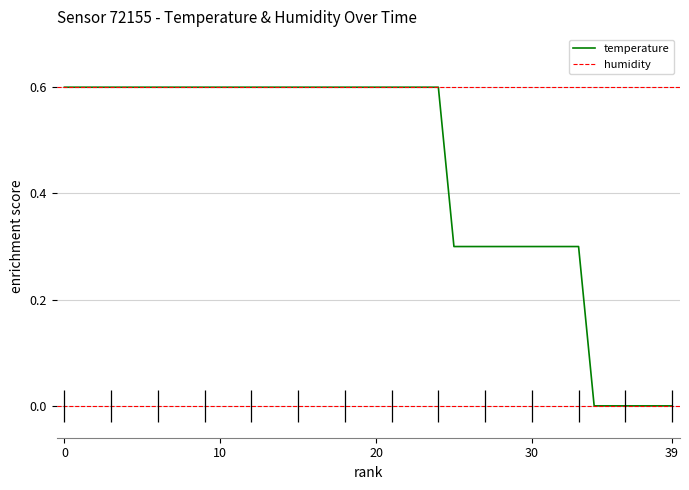

What is the sum of all values?

17.7